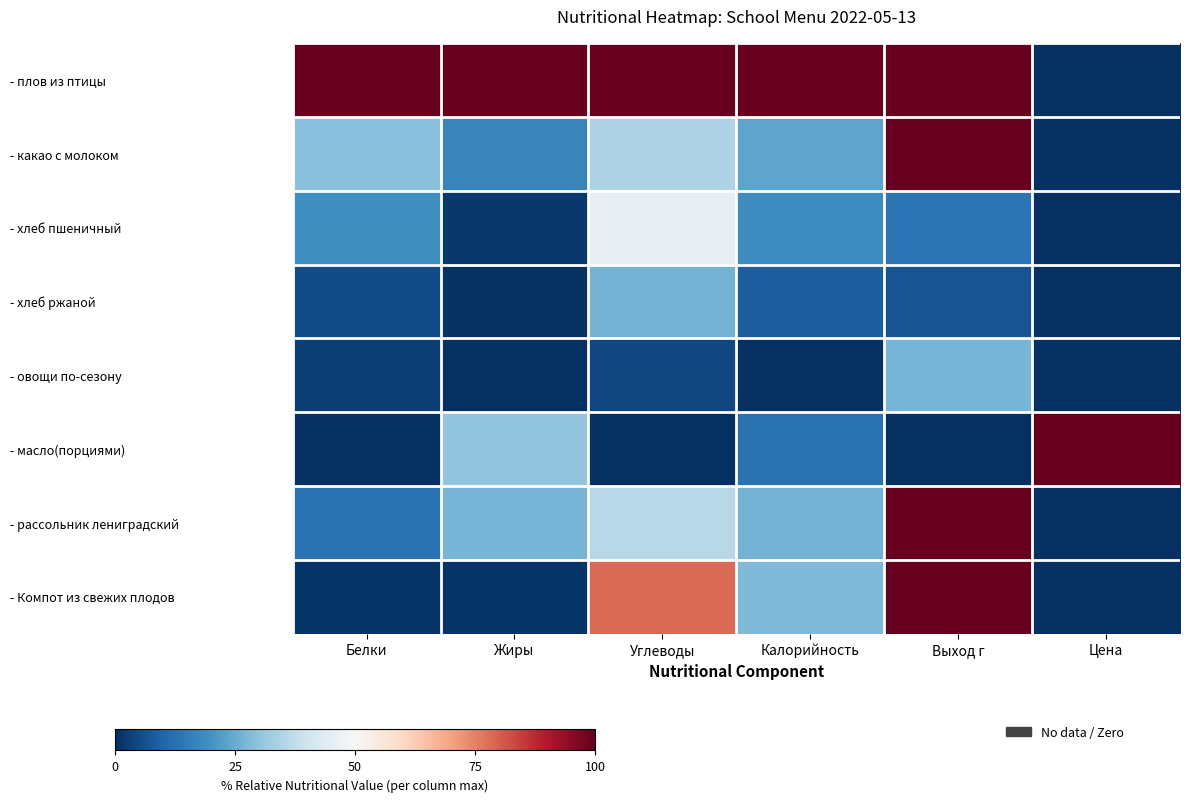

Which series has the largest total across all categories?

- плов из птицы